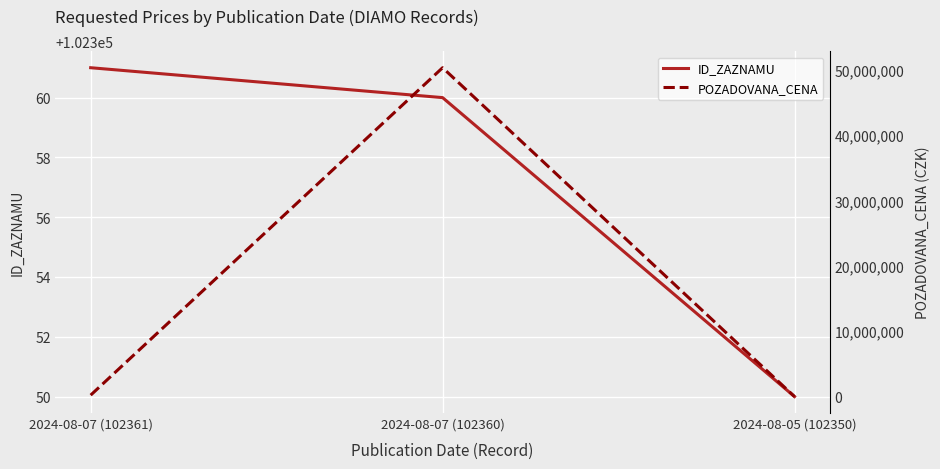

What is the minimum value shown in the chart?

15000